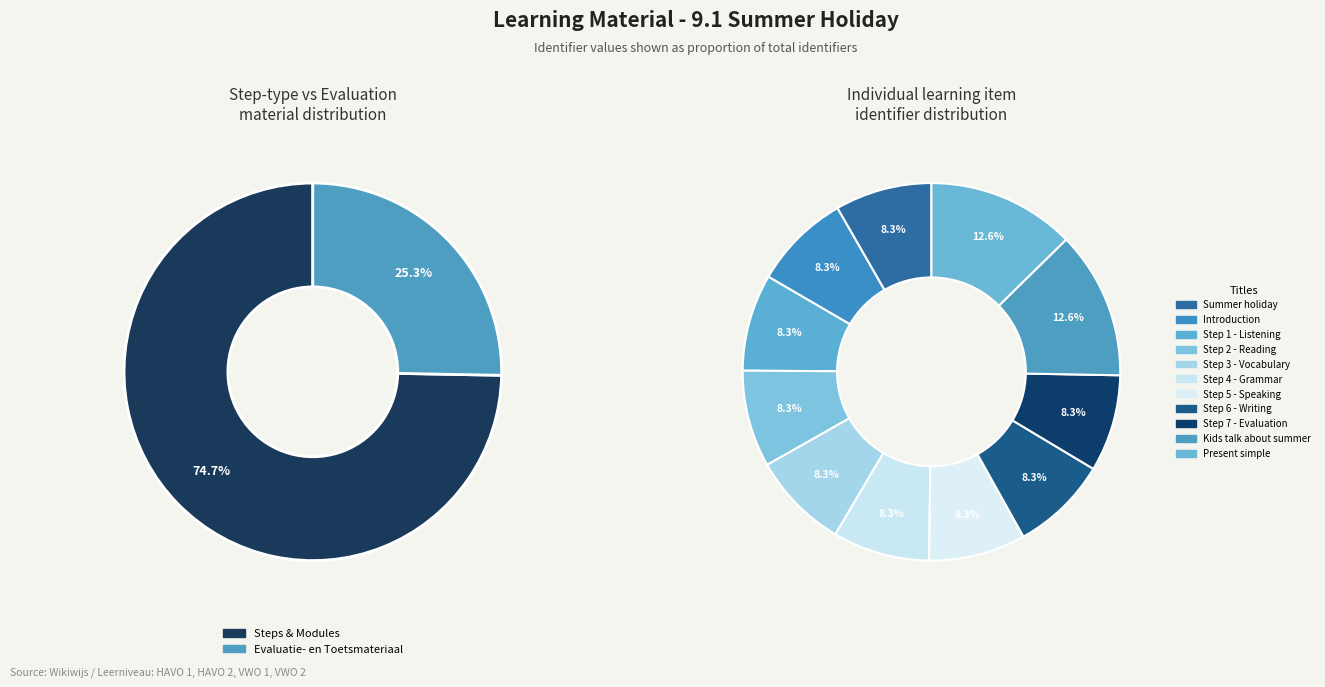

To the nearest percent, what is the average slice percentage?

9%